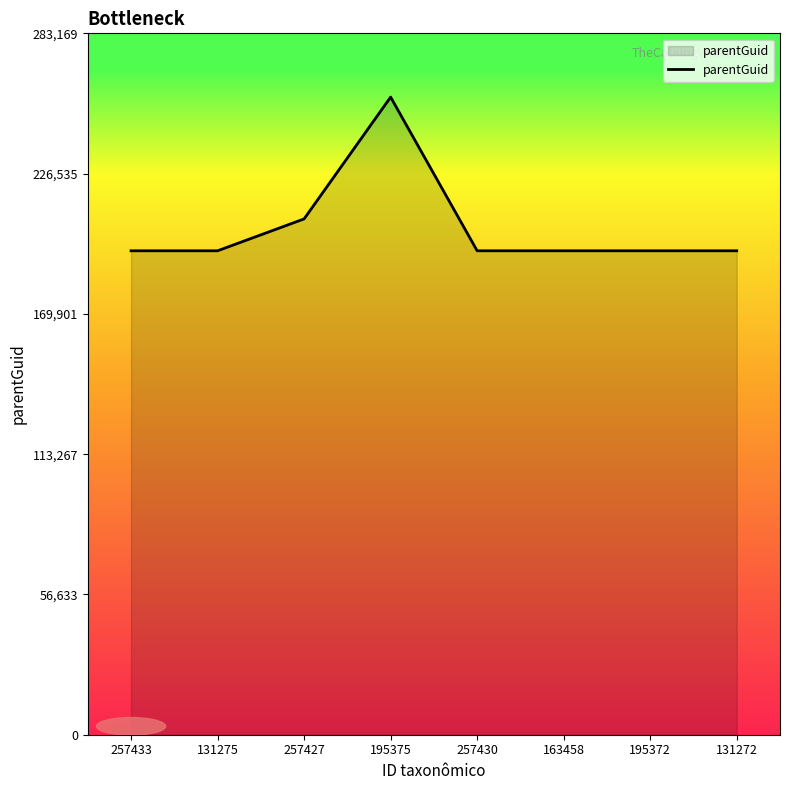

At which category does the chart reach its peak across all series?

195375